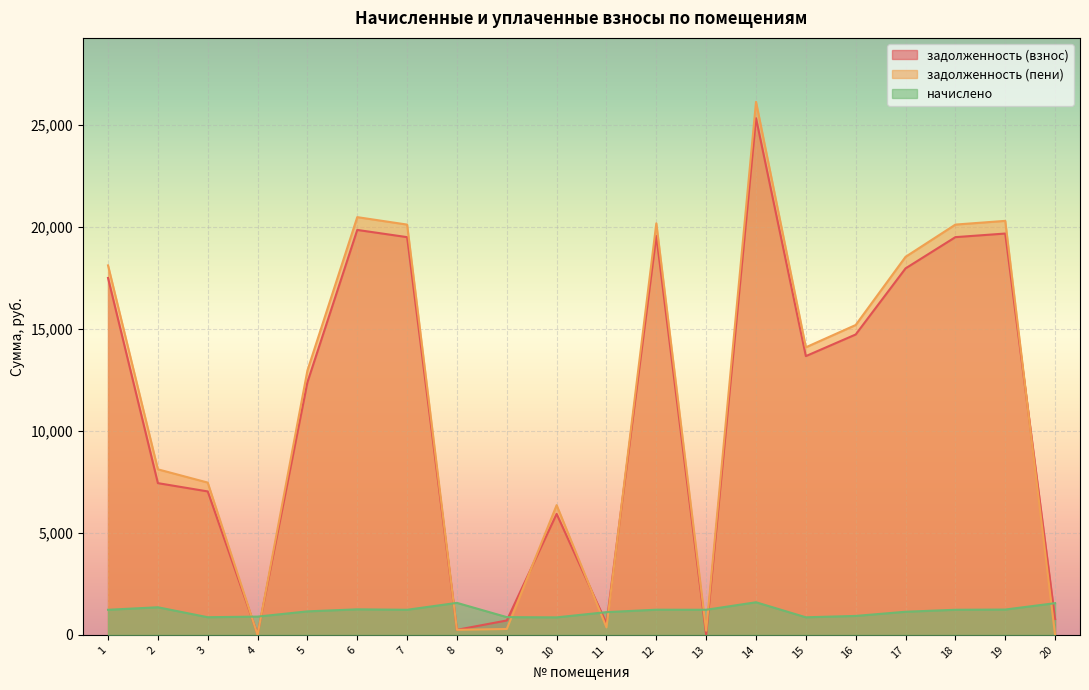

At how many categories does at least one series exceed 8852?

11